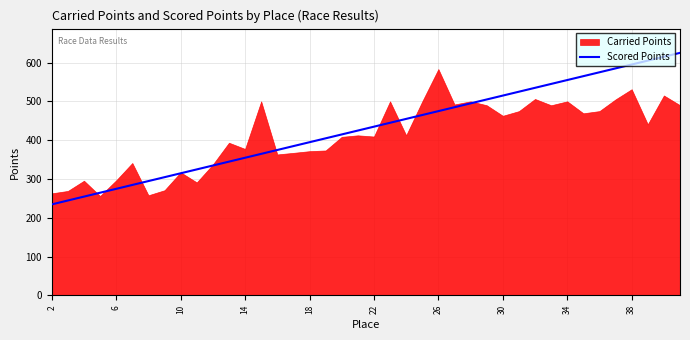

What is the difference between the second highest and minimum values?

380.5